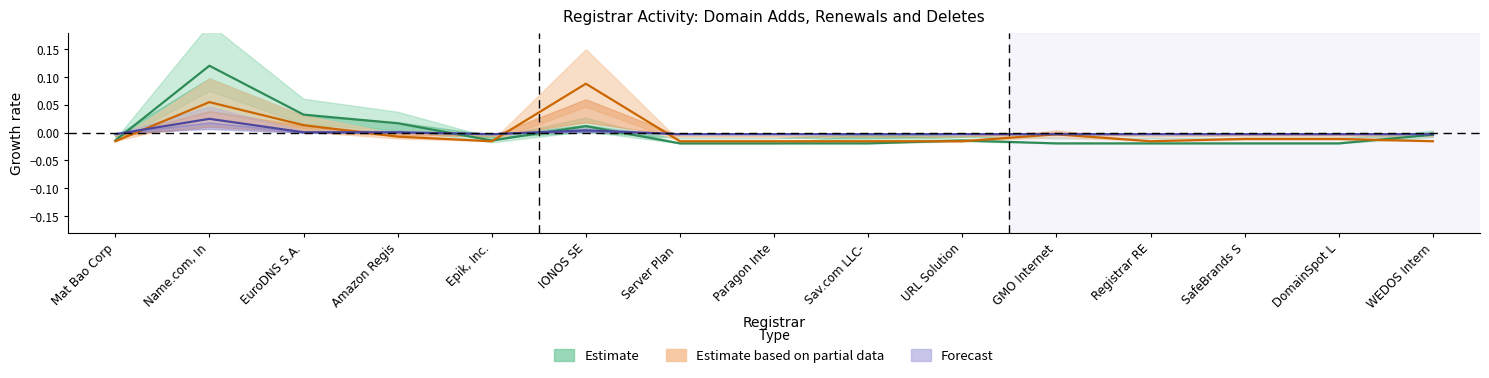

Rank the series by their average value, from highest to lowest.

Estimate, Estimate based on partial data, Forecast